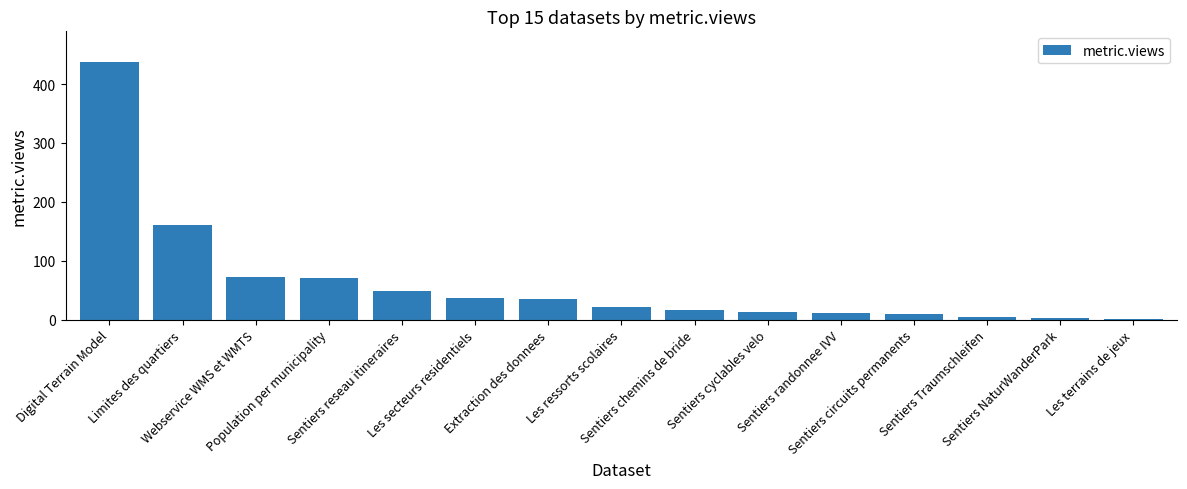

The value at Sentiers reseau itineraires is 49. True or false?

True